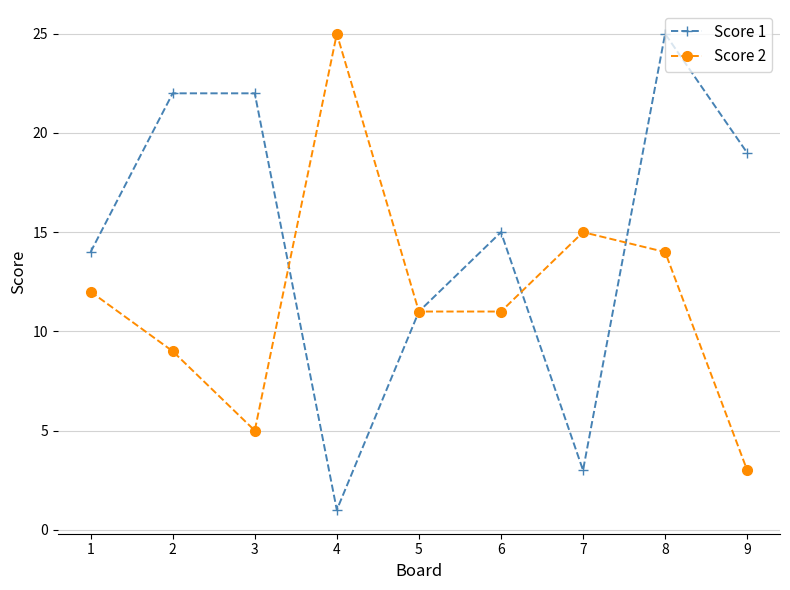

Where is the first local minimum for Score 1?

4